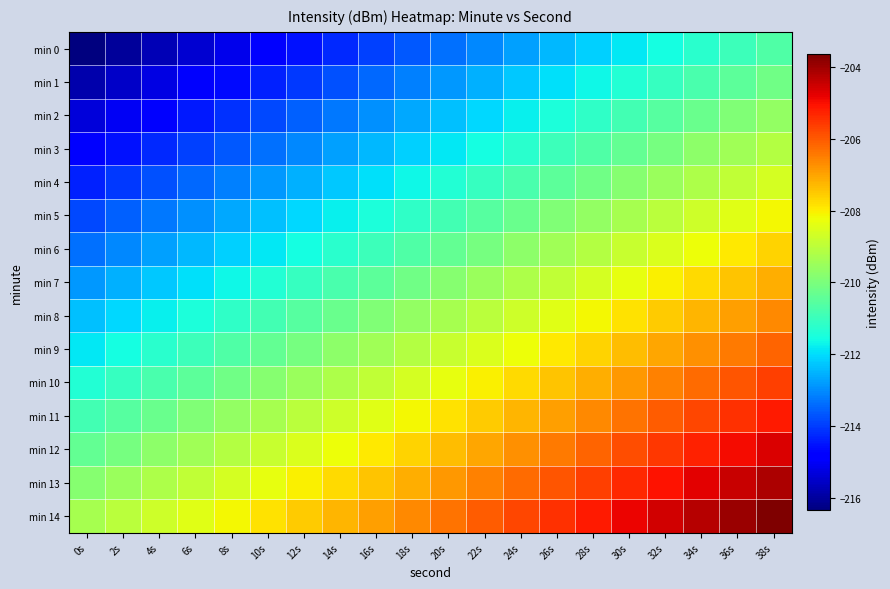

Reading left to right, extract all data points from this chart.

min 0: 0s=-216.3	2s=-216.0	4s=-215.7	6s=-215.4	8s=-215.1	10s=-214.8	12s=-214.5	14s=-214.2	16s=-213.9	18s=-213.6	20s=-213.3	22s=-213.0	24s=-212.7	26s=-212.4	28s=-212.1	30s=-211.8	32s=-211.5	34s=-211.2	36s=-210.9	38s=-210.6
min 1: 0s=-215.8	2s=-215.5	4s=-215.2	6s=-214.9	8s=-214.6	10s=-214.3	12s=-214.0	14s=-213.7	16s=-213.4	18s=-213.1	20s=-212.8	22s=-212.5	24s=-212.2	26s=-211.9	28s=-211.6	30s=-211.3	32s=-211.0	34s=-210.7	36s=-210.4	38s=-210.1
min 2: 0s=-215.3	2s=-215.0	4s=-214.7	6s=-214.4	8s=-214.1	10s=-213.8	12s=-213.5	14s=-213.2	16s=-212.9	18s=-212.6	20s=-212.3	22s=-212.0	24s=-211.7	26s=-211.4	28s=-211.1	30s=-210.8	32s=-210.5	34s=-210.2	36s=-209.9	38s=-209.6
min 3: 0s=-214.8	2s=-214.5	4s=-214.2	6s=-213.9	8s=-213.6	10s=-213.3	12s=-213.0	14s=-212.7	16s=-212.4	18s=-212.1	20s=-211.8	22s=-211.5	24s=-211.2	26s=-210.9	28s=-210.6	30s=-210.3	32s=-210.0	34s=-209.7	36s=-209.4	38s=-209.1
min 4: 0s=-214.3	2s=-214.0	4s=-213.7	6s=-213.4	8s=-213.1	10s=-212.8	12s=-212.5	14s=-212.2	16s=-211.9	18s=-211.6	20s=-211.3	22s=-211.0	24s=-210.7	26s=-210.4	28s=-210.1	30s=-209.8	32s=-209.5	34s=-209.2	36s=-208.9	38s=-208.6
min 5: 0s=-213.8	2s=-213.5	4s=-213.2	6s=-212.9	8s=-212.6	10s=-212.3	12s=-212.0	14s=-211.7	16s=-211.4	18s=-211.1	20s=-210.8	22s=-210.5	24s=-210.2	26s=-209.9	28s=-209.6	30s=-209.3	32s=-209.0	34s=-208.7	36s=-208.4	38s=-208.1
min 6: 0s=-213.3	2s=-213.0	4s=-212.7	6s=-212.4	8s=-212.1	10s=-211.8	12s=-211.5	14s=-211.2	16s=-210.9	18s=-210.6	20s=-210.3	22s=-210.0	24s=-209.7	26s=-209.4	28s=-209.1	30s=-208.8	32s=-208.5	34s=-208.2	36s=-207.9	38s=-207.6
min 7: 0s=-212.8	2s=-212.5	4s=-212.2	6s=-211.9	8s=-211.6	10s=-211.3	12s=-211.0	14s=-210.7	16s=-210.4	18s=-210.1	20s=-209.8	22s=-209.5	24s=-209.2	26s=-208.9	28s=-208.6	30s=-208.3	32s=-208.0	34s=-207.7	36s=-207.4	38s=-207.1
min 8: 0s=-212.3	2s=-212.0	4s=-211.7	6s=-211.4	8s=-211.1	10s=-210.8	12s=-210.5	14s=-210.2	16s=-209.9	18s=-209.6	20s=-209.3	22s=-209.0	24s=-208.7	26s=-208.4	28s=-208.1	30s=-207.8	32s=-207.5	34s=-207.2	36s=-206.9	38s=-206.6
min 9: 0s=-211.8	2s=-211.5	4s=-211.2	6s=-210.9	8s=-210.6	10s=-210.3	12s=-210.0	14s=-209.7	16s=-209.4	18s=-209.1	20s=-208.8	22s=-208.5	24s=-208.2	26s=-207.9	28s=-207.6	30s=-207.3	32s=-207.0	34s=-206.7	36s=-206.4	38s=-206.1
min 10: 0s=-211.3	2s=-211.0	4s=-210.7	6s=-210.4	8s=-210.1	10s=-209.8	12s=-209.5	14s=-209.2	16s=-208.9	18s=-208.6	20s=-208.3	22s=-208.0	24s=-207.7	26s=-207.4	28s=-207.1	30s=-206.8	32s=-206.5	34s=-206.2	36s=-205.9	38s=-205.6
min 11: 0s=-210.8	2s=-210.5	4s=-210.2	6s=-209.9	8s=-209.6	10s=-209.3	12s=-209.0	14s=-208.7	16s=-208.4	18s=-208.1	20s=-207.8	22s=-207.5	24s=-207.2	26s=-206.9	28s=-206.6	30s=-206.3	32s=-206.0	34s=-205.7	36s=-205.4	38s=-205.1
min 12: 0s=-210.3	2s=-210.0	4s=-209.7	6s=-209.4	8s=-209.1	10s=-208.8	12s=-208.5	14s=-208.2	16s=-207.9	18s=-207.6	20s=-207.3	22s=-207.0	24s=-206.7	26s=-206.4	28s=-206.1	30s=-205.8	32s=-205.5	34s=-205.2	36s=-204.9	38s=-204.6
min 13: 0s=-209.8	2s=-209.5	4s=-209.2	6s=-208.9	8s=-208.6	10s=-208.3	12s=-208.0	14s=-207.7	16s=-207.4	18s=-207.1	20s=-206.8	22s=-206.5	24s=-206.2	26s=-205.9	28s=-205.6	30s=-205.3	32s=-205.0	34s=-204.7	36s=-204.4	38s=-204.1
min 14: 0s=-209.3	2s=-209.0	4s=-208.7	6s=-208.4	8s=-208.1	10s=-207.8	12s=-207.5	14s=-207.2	16s=-206.9	18s=-206.6	20s=-206.3	22s=-206.0	24s=-205.7	26s=-205.4	28s=-205.1	30s=-204.8	32s=-204.5	34s=-204.2	36s=-203.9	38s=-203.6